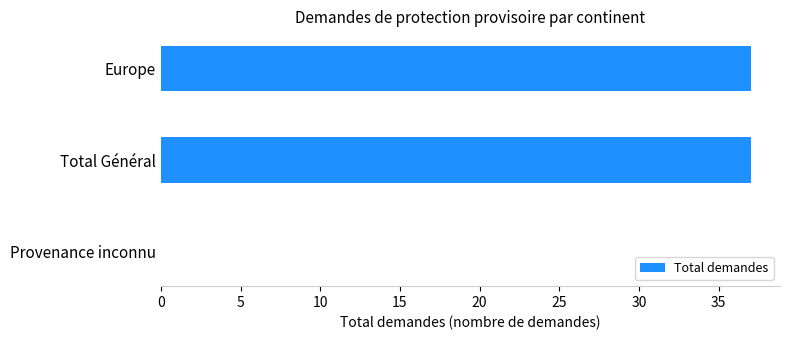

Are the bars horizontal?

Yes